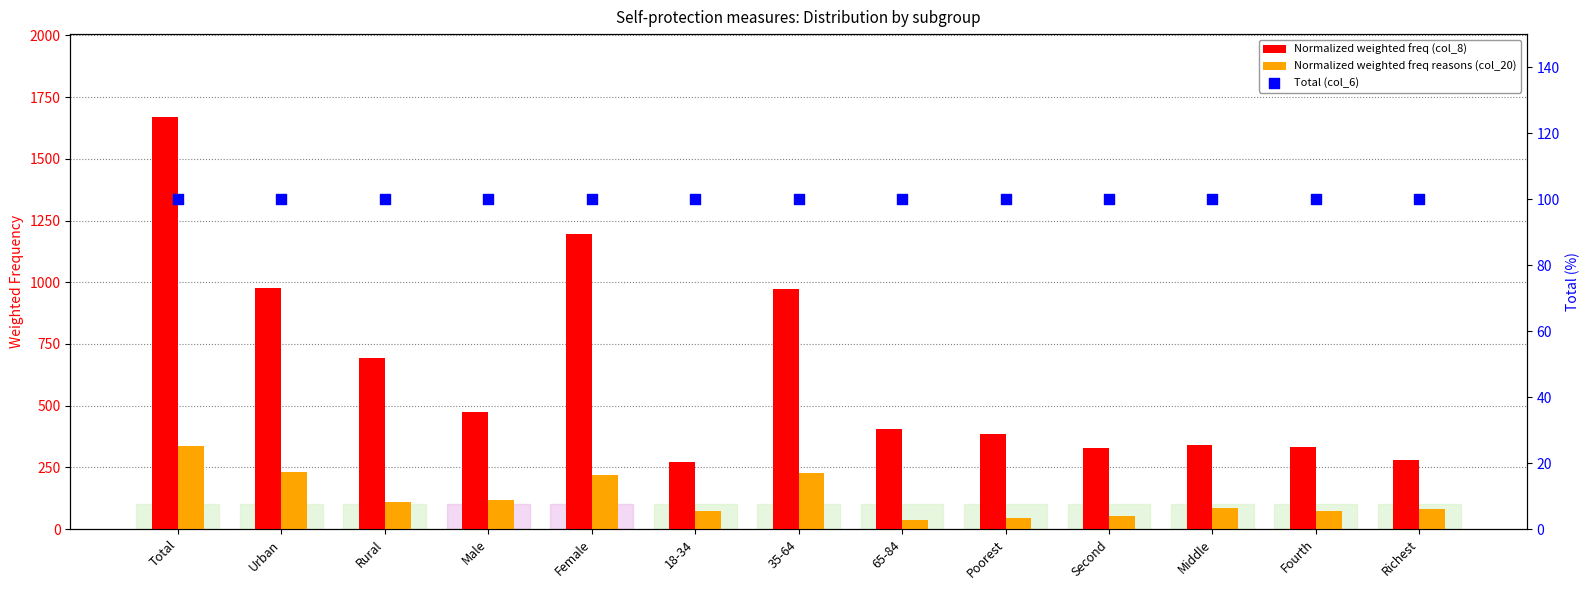

At how many categories does at least one series exceed 449?

6